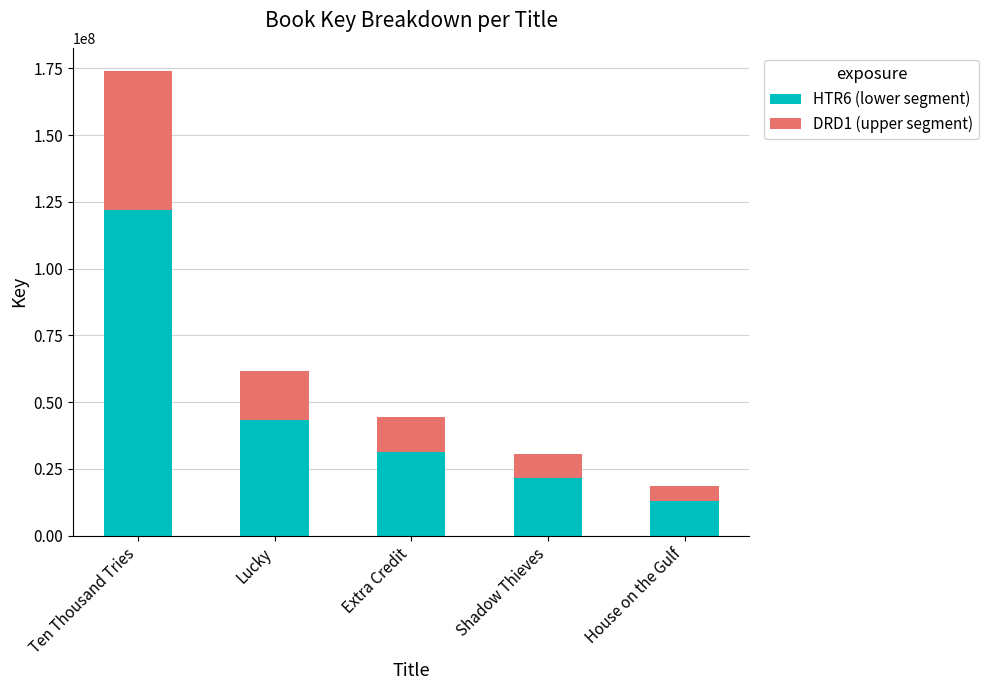

What is the sum of all HTR6 (lower segment) values?

230599383